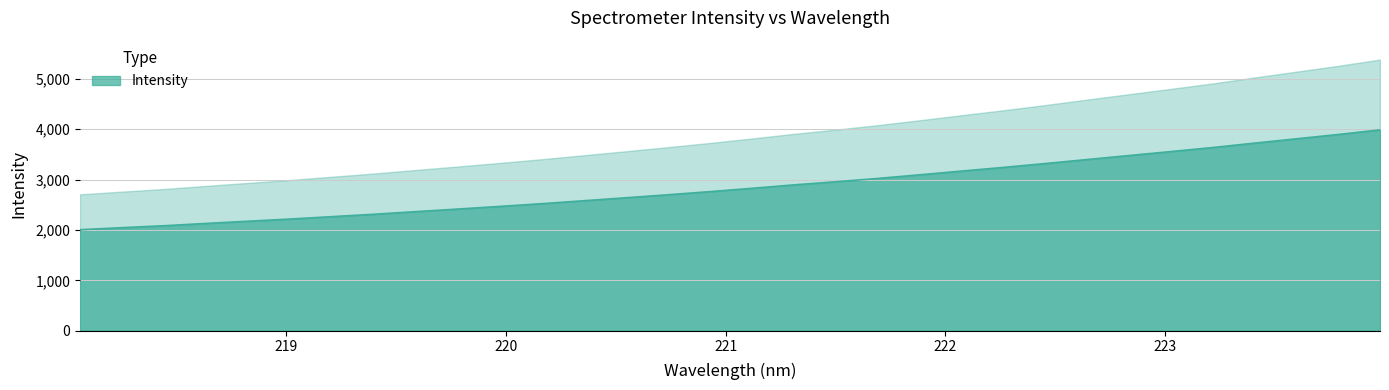

Reading left to right, transcribe all the data shown in this chart.

2003.9	2044.1	2082.7	2128.2	2171.9	2215.3	2262.7	2310.2	2362.2	2413.6	2465.8	2520.0	2578.7	2637.0	2696.8	2758.3	2824.0	2892.2	2954.4	3020.0	3092.2	3166.1	3238.9	3315.8	3395.3	3475.0	3553.5	3633.6	3721.3	3806.6	3892.5	3984.5